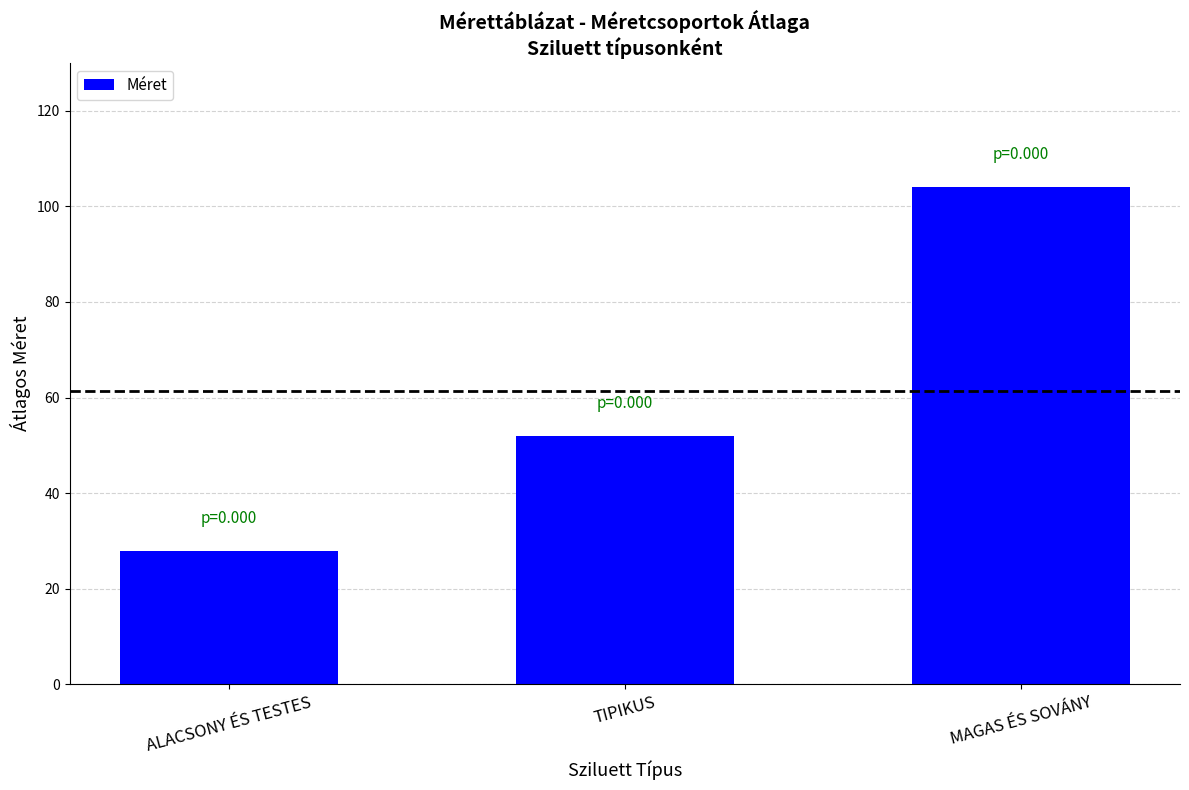

What is the ratio of the value at ALACSONY ÉS TESTES to the value at TIPIKUS?

0.5